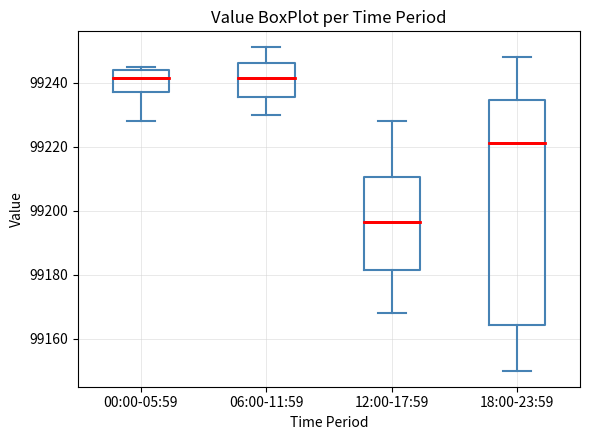

Where does the upper whisker of the box for 06:00-11:59 end on the y-axis? The values are not printed on the chart, so give them approximately, as read against the axis.

99252